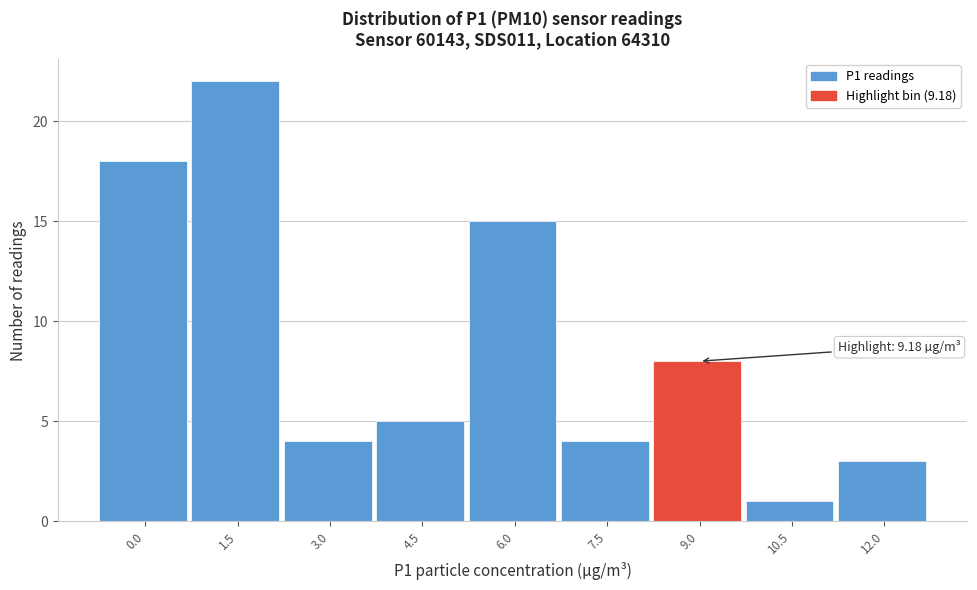

Reading left to right, transcribe all the data shown in this chart.

18	22	4	5	15	4	8	1	3